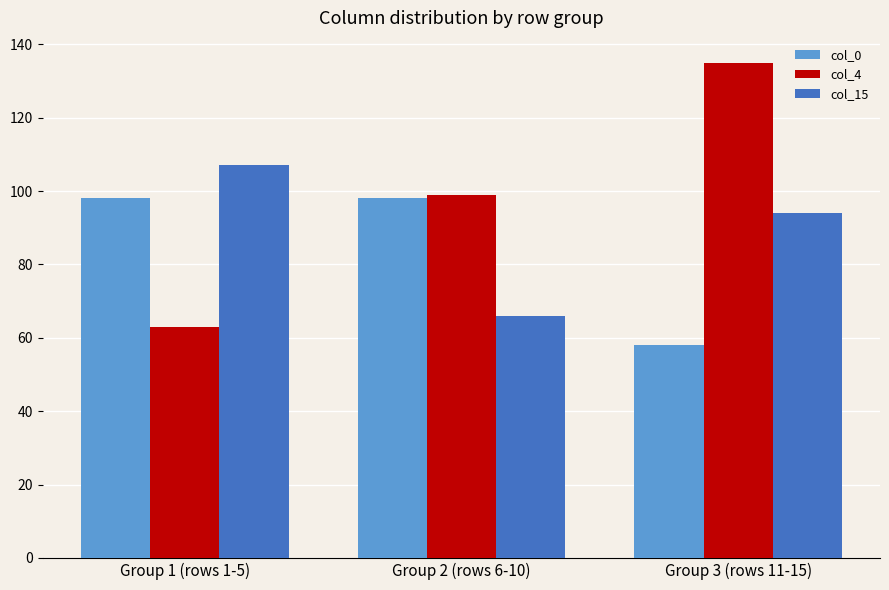

How many bars are there in each group?

3